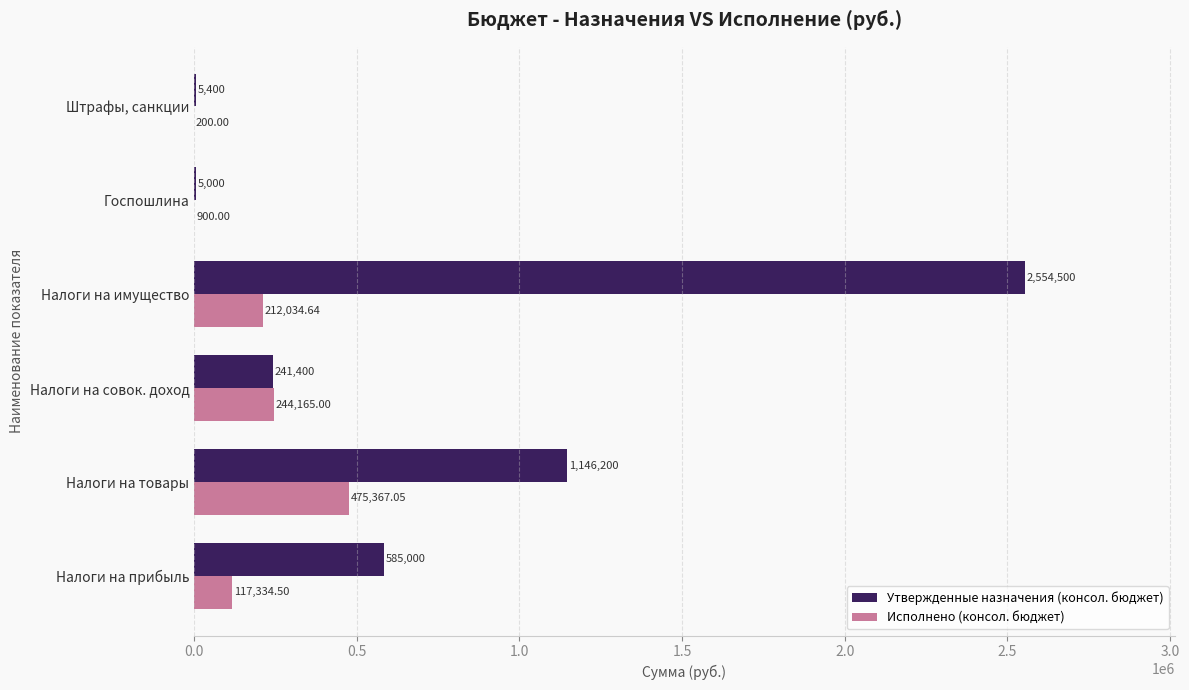

At which label is Исполнено (консол. бюджет) closest to 237783?

Налоги на совок. доход